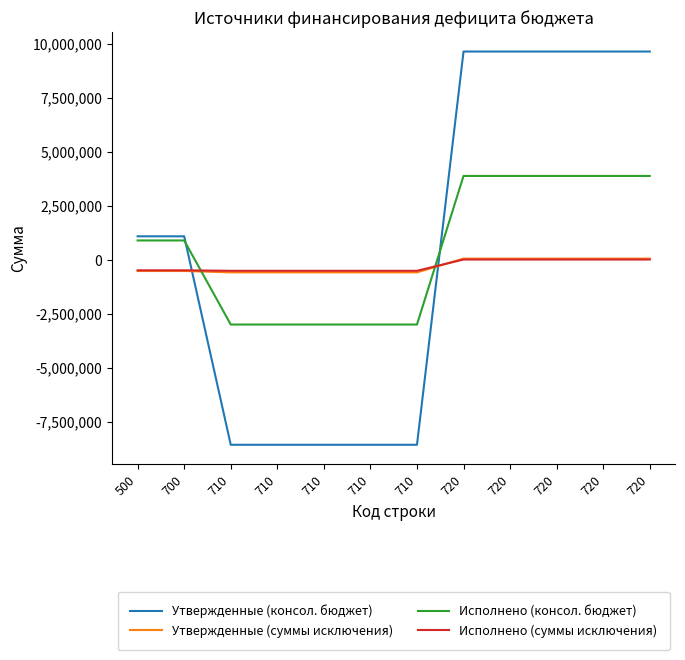

How many values in Утвержденные (консол. бюджет) are above zero?

7